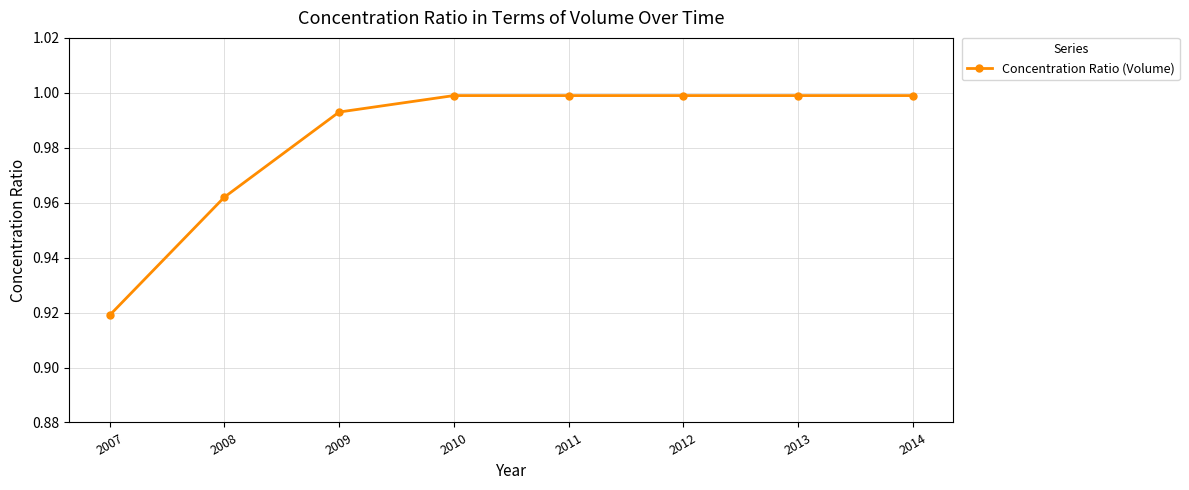

Which label corresponds to the smallest value in the chart?

2007